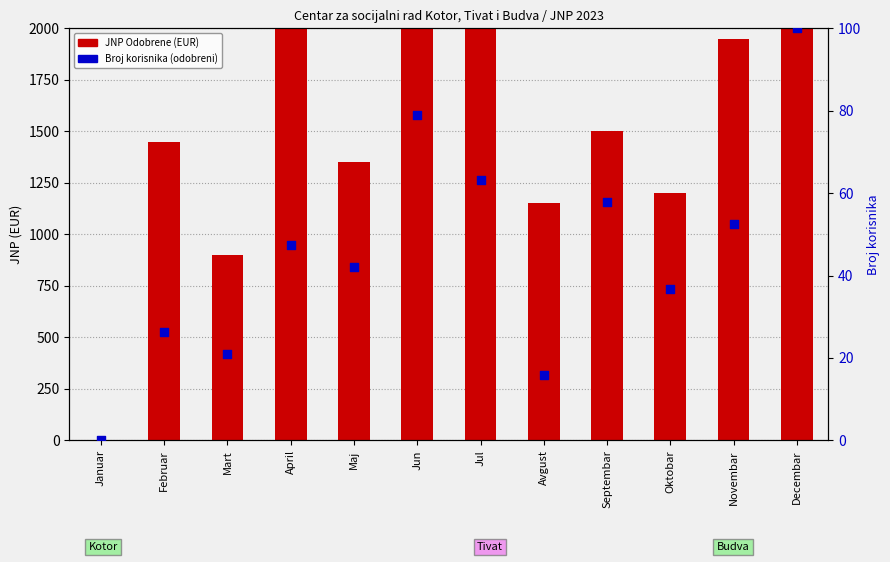

Which series reaches the maximum Y coordinate?

JNP Odobrene (EUR)